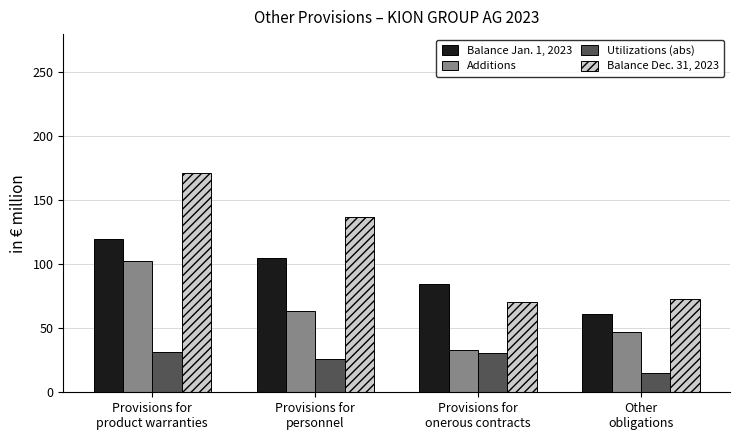

What is the greatest value displayed?

171.3